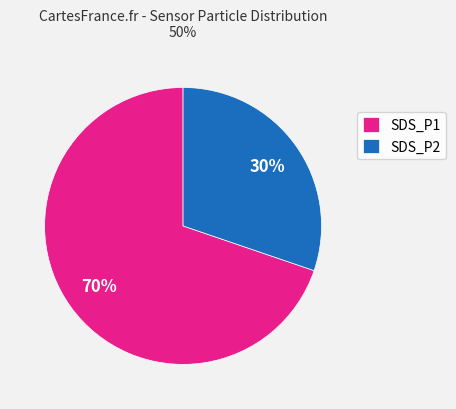

Which has a higher value, SDS_P2 or SDS_P1?

SDS_P1